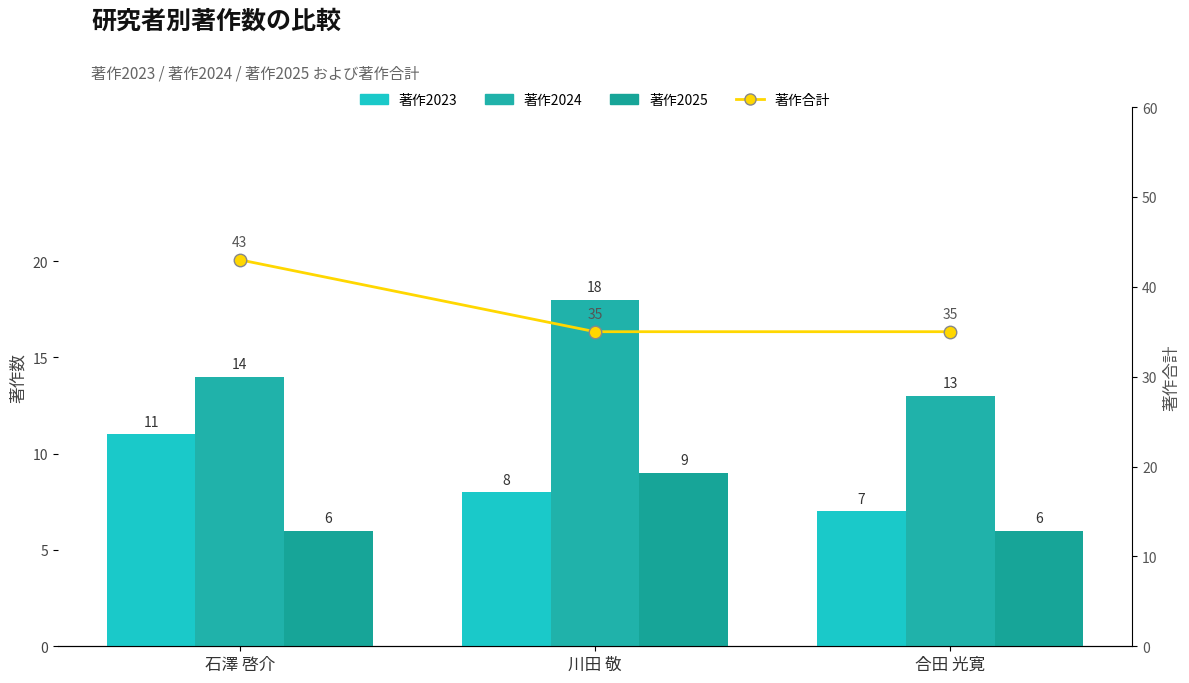

What is the difference between the 著作2024 values at 川田 敬 and 合田 光寛?

5